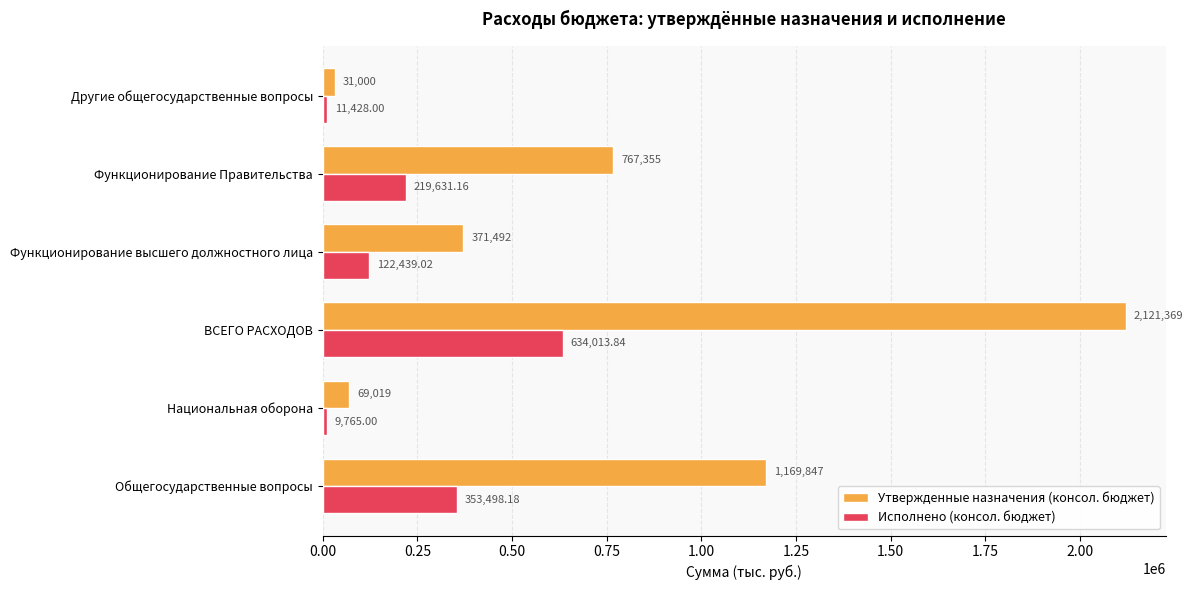

What are all the series names shown in the legend?

Утвержденные назначения (консол. бюджет), Исполнено (консол. бюджет)